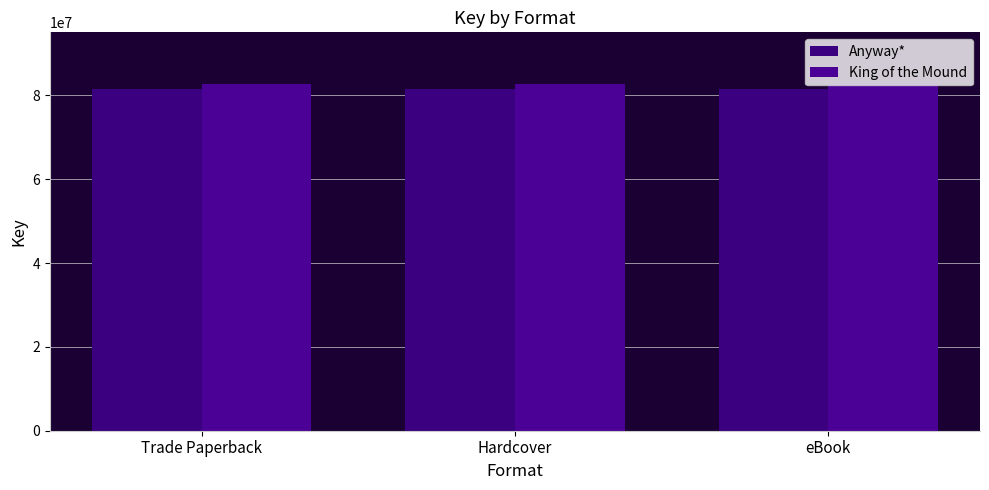

Does the chart contain any negative values?

No